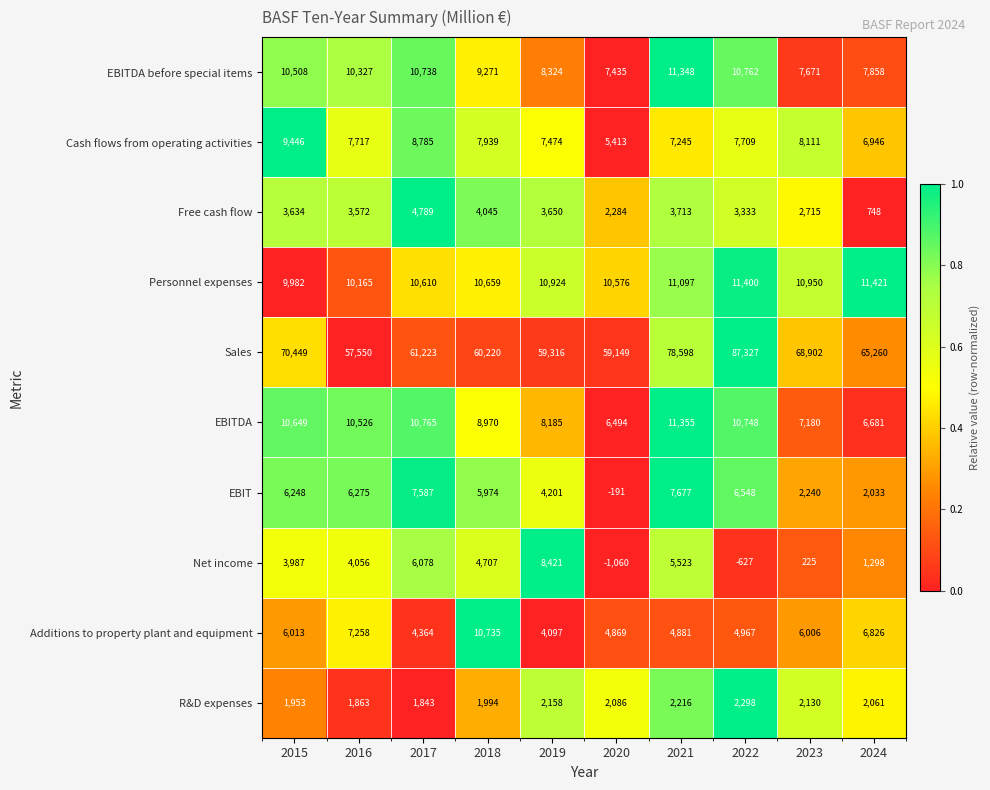

Which label corresponds to the largest value in the chart?

2022